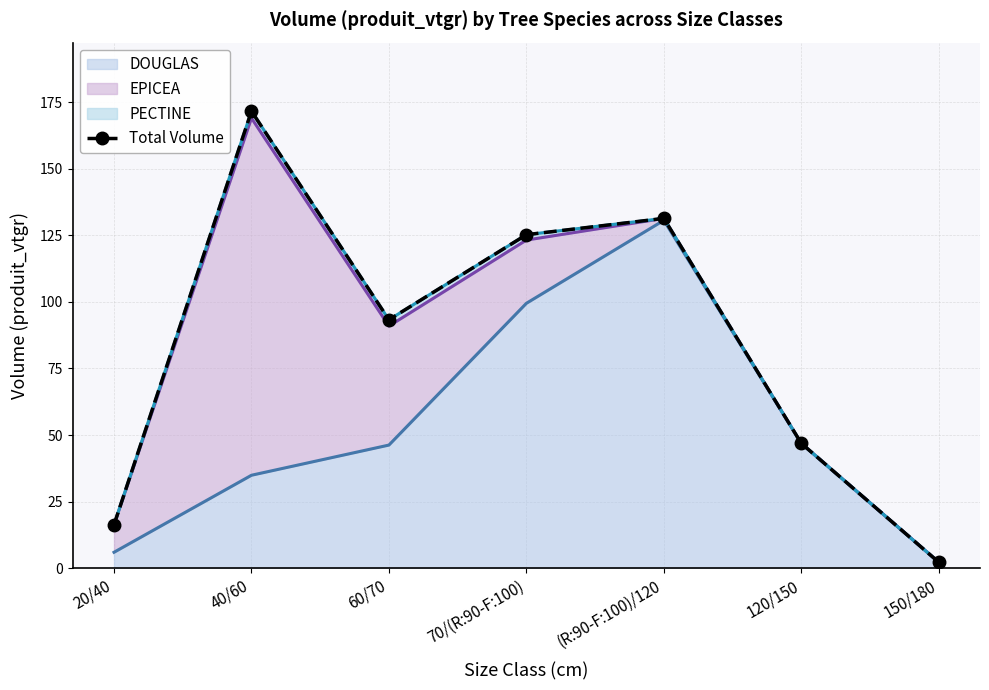

What is the average value?

83.8